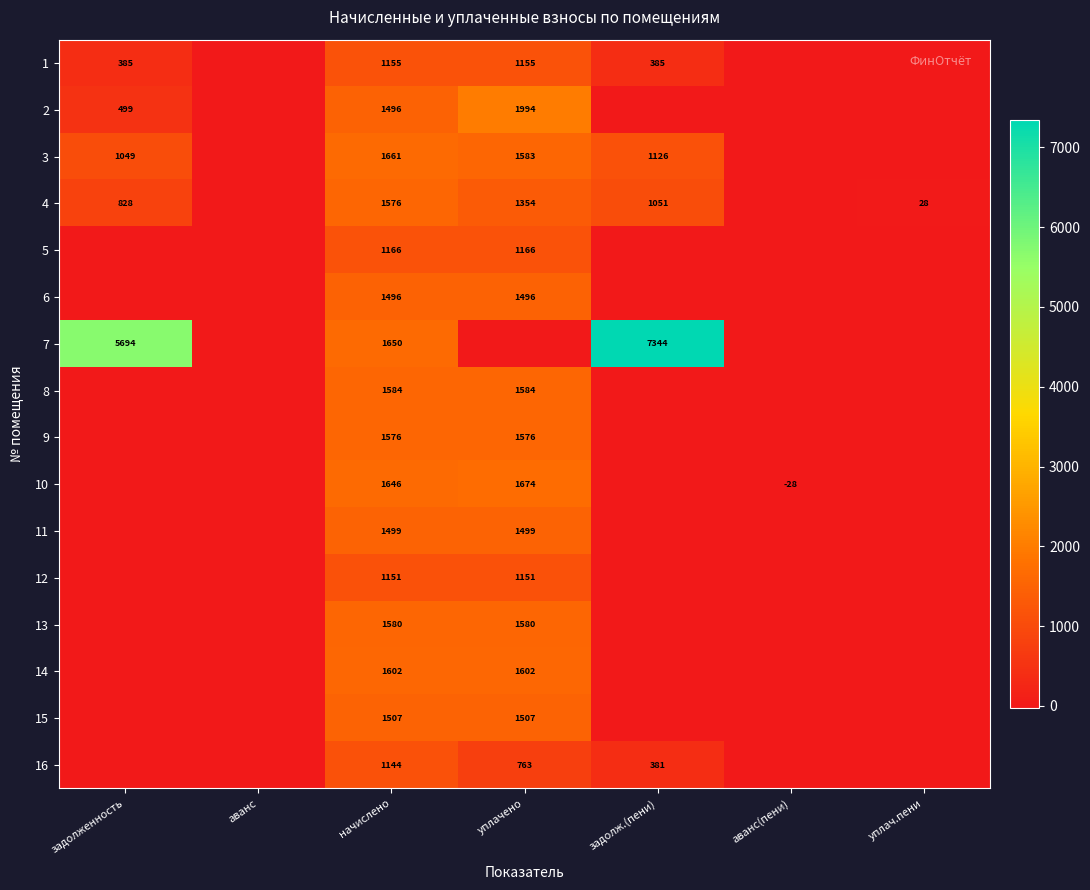

Is it true that 14 equals 2499 at уплачено?

False